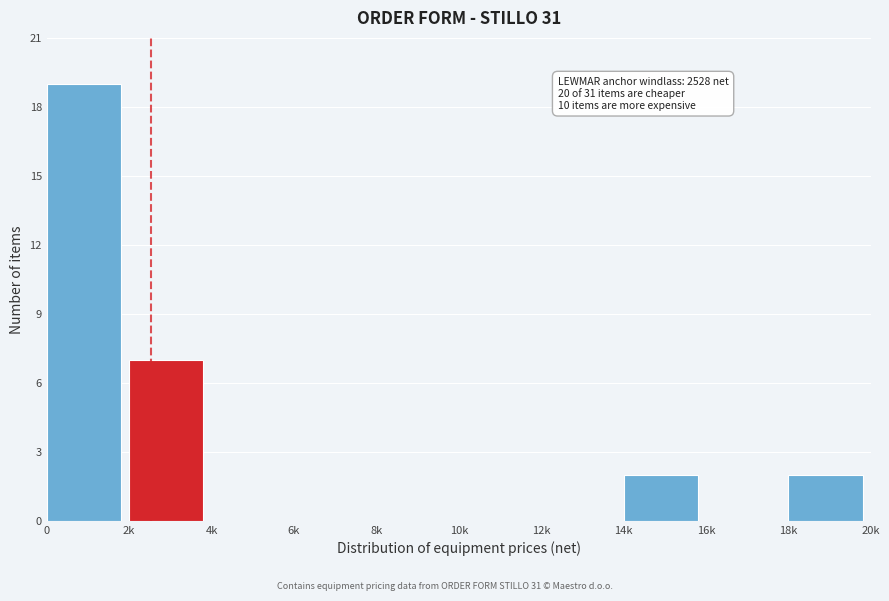

Reading left to right, transcribe all the data shown in this chart.

0=19	2k=7	4k=0	6k=0	8k=0	10k=0	12k=0	14k=2	16k=0	18k=2